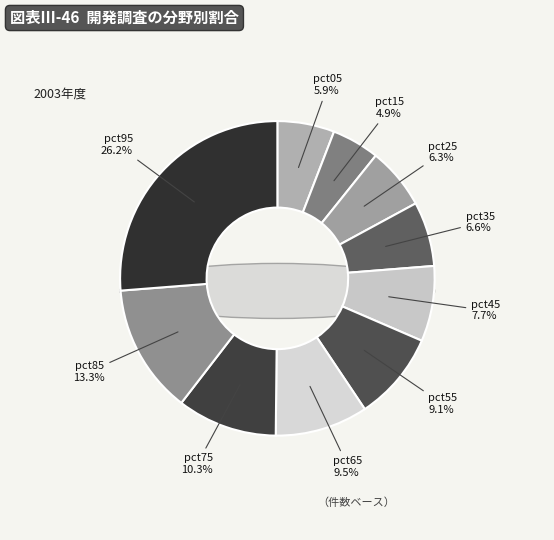

What percentage is the pct65 slice, to the nearest percent?

10%